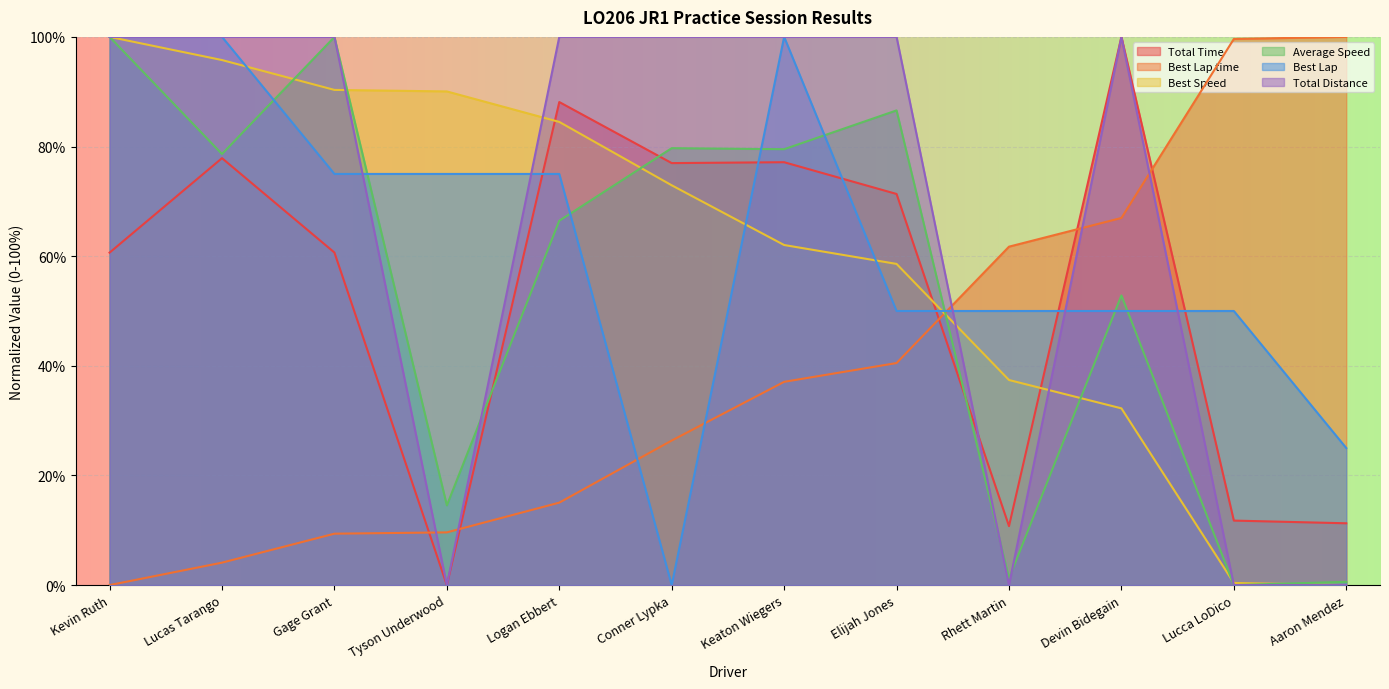

Which category has the highest value in the Total Distance series?

Kevin Ruth